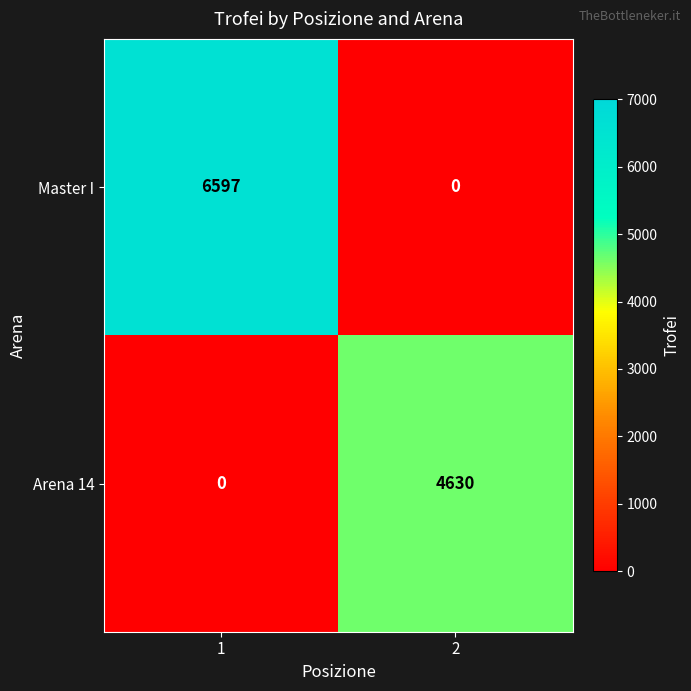

List the series in order of their overall mean, lowest first.

Arena 14, Master I